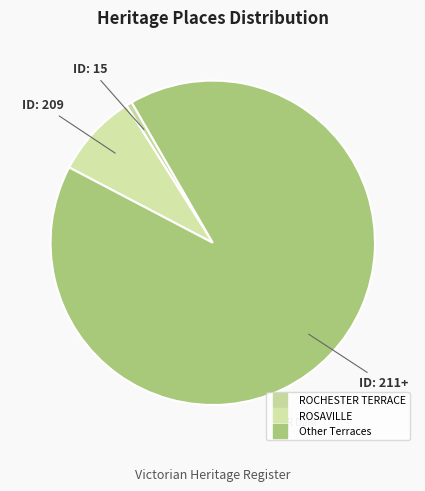

Count the number of slices in the pie.

3